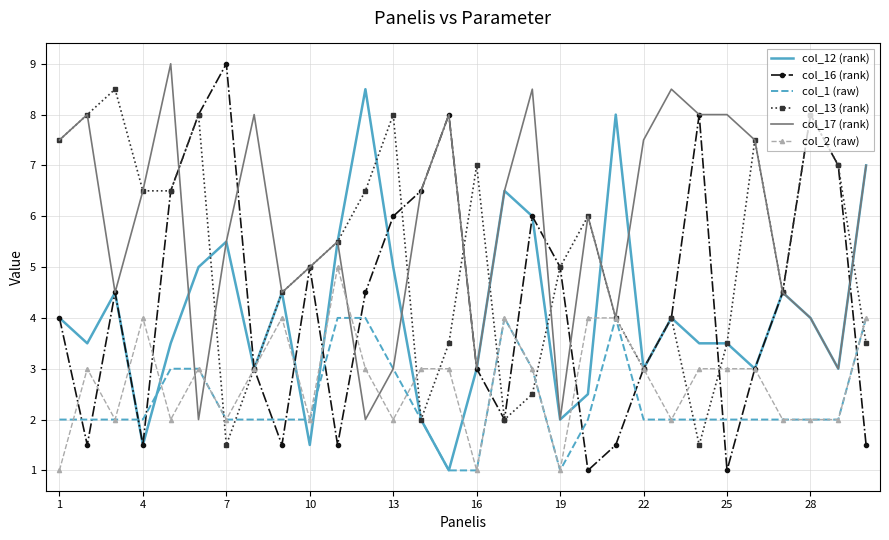

What is the maximum value for col_17 (rank)?

9.0